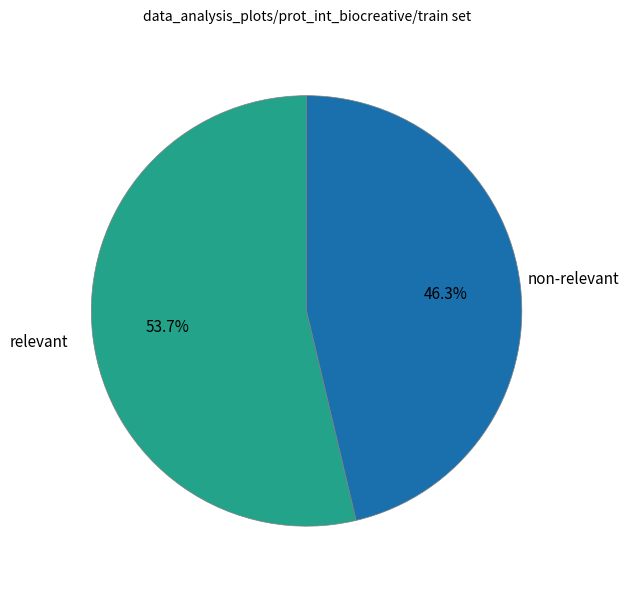

Combined, do non-relevant and relevant account for over 50%?

Yes